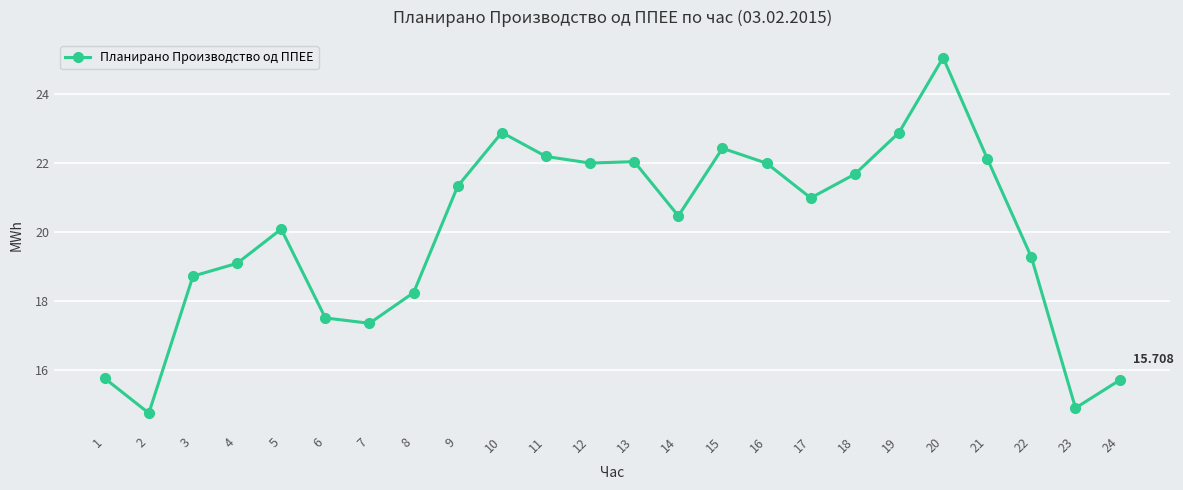

What is the average value?

20.0